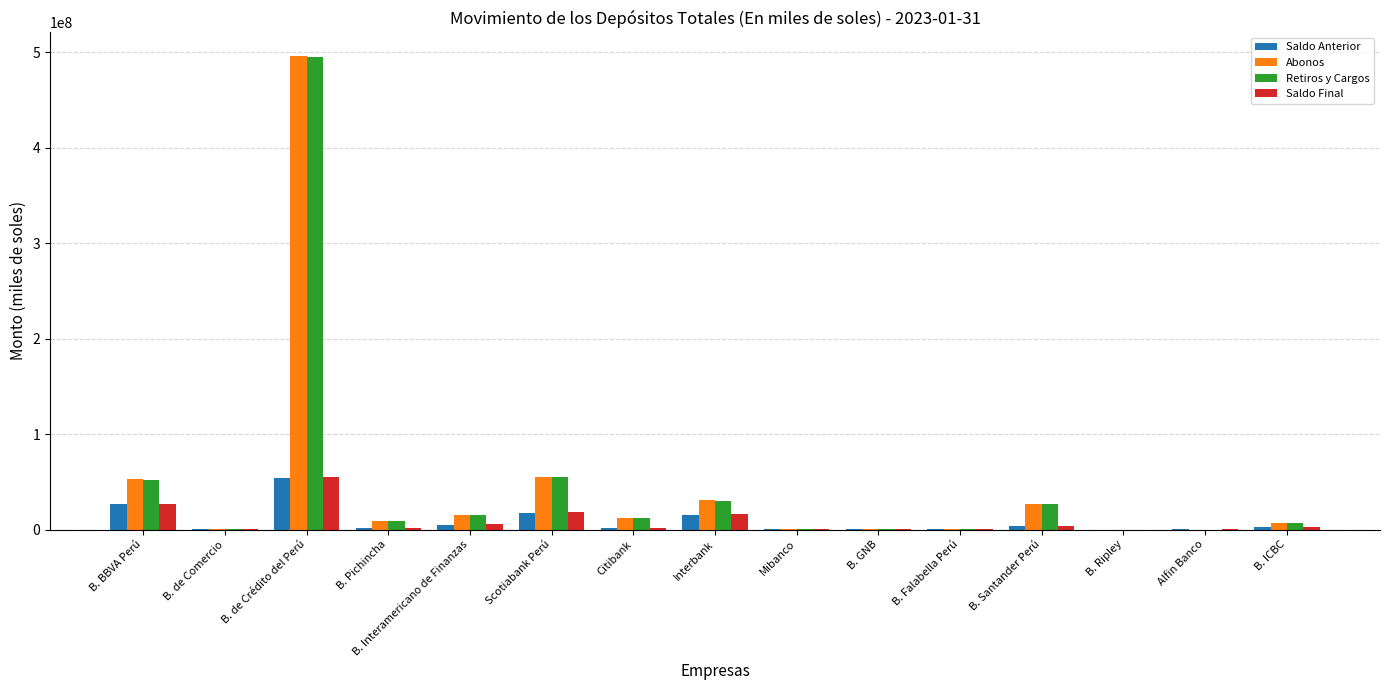

What is the sum of all Abonos values?

706052646.6